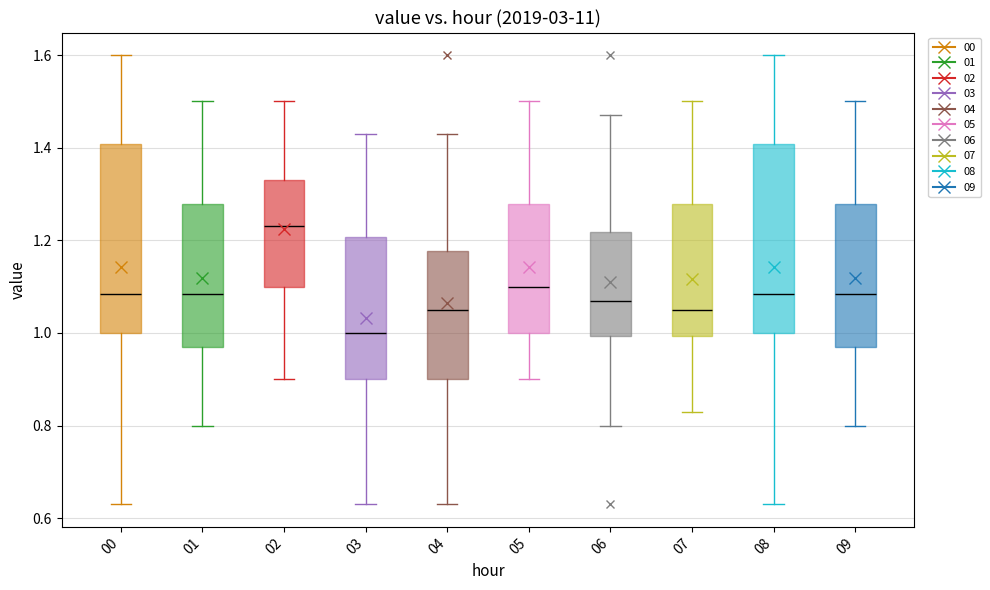

Which box's median line is the lowest?

03